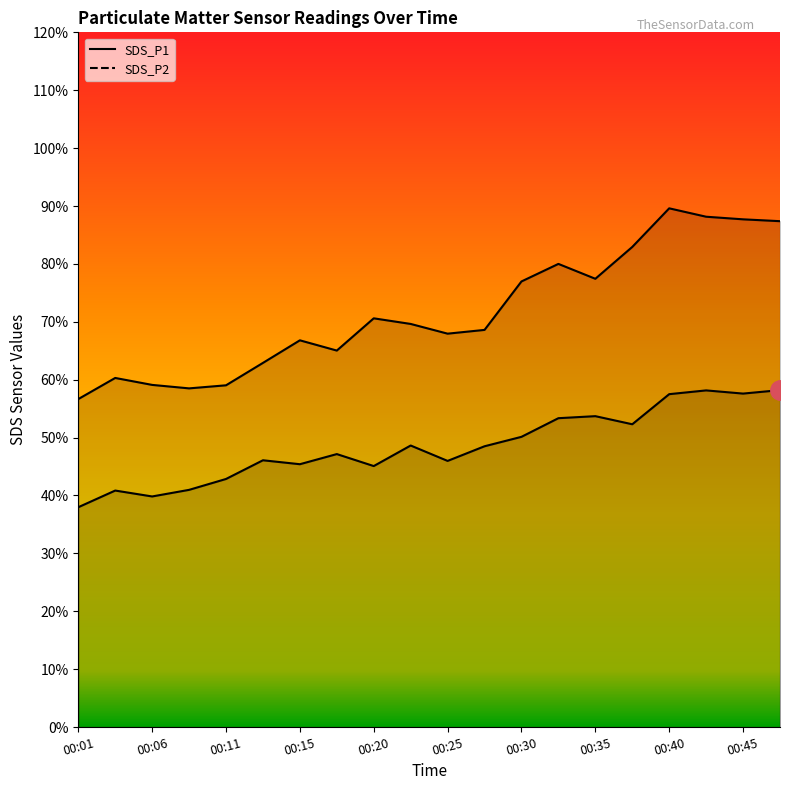

True or false: SDS_P2 and SDS_P1 cross at least once.

False